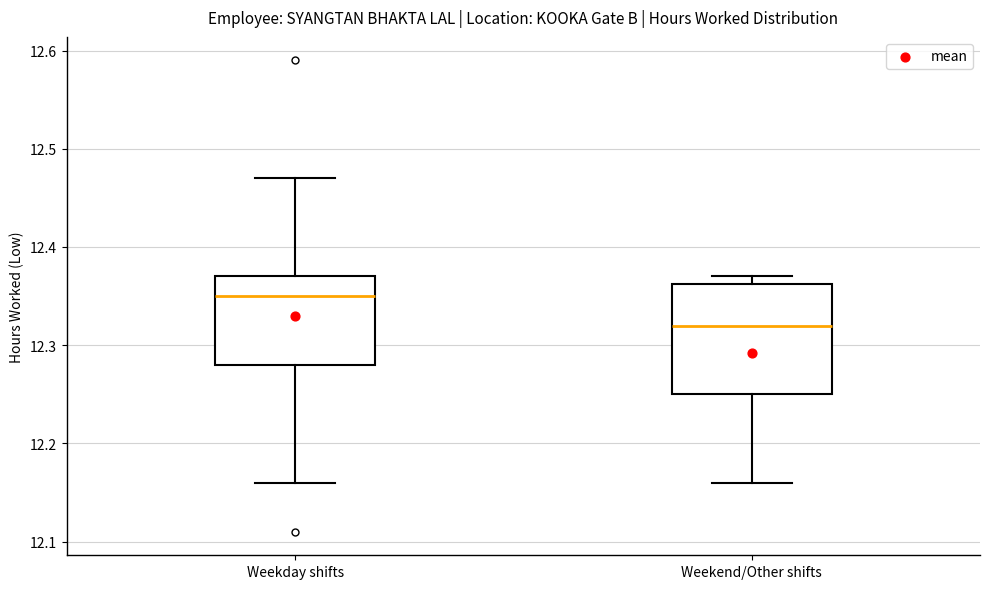

Where does the median line of the box for Weekday shifts sit on the y-axis? The values are not printed on the chart, so give them approximately, as read against the axis.

12.35